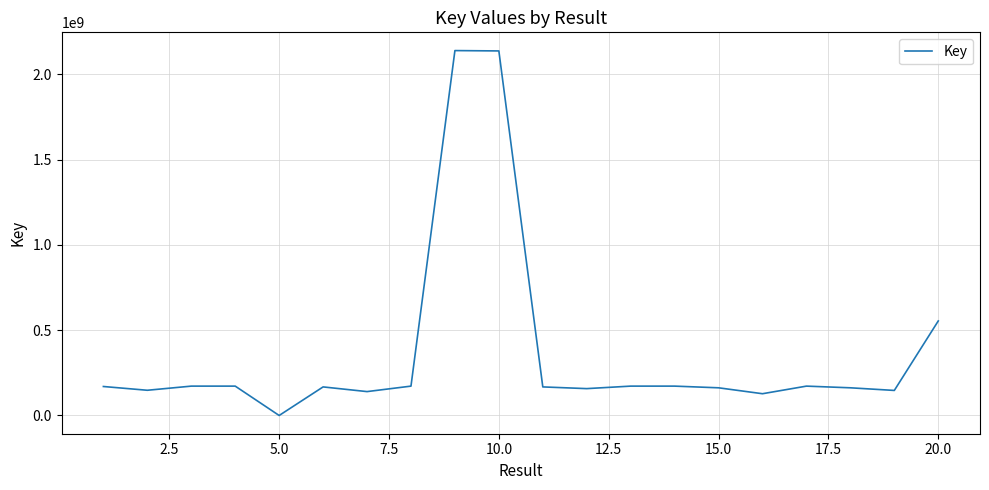

What is the difference between the maximum and minimum values?

2139740268